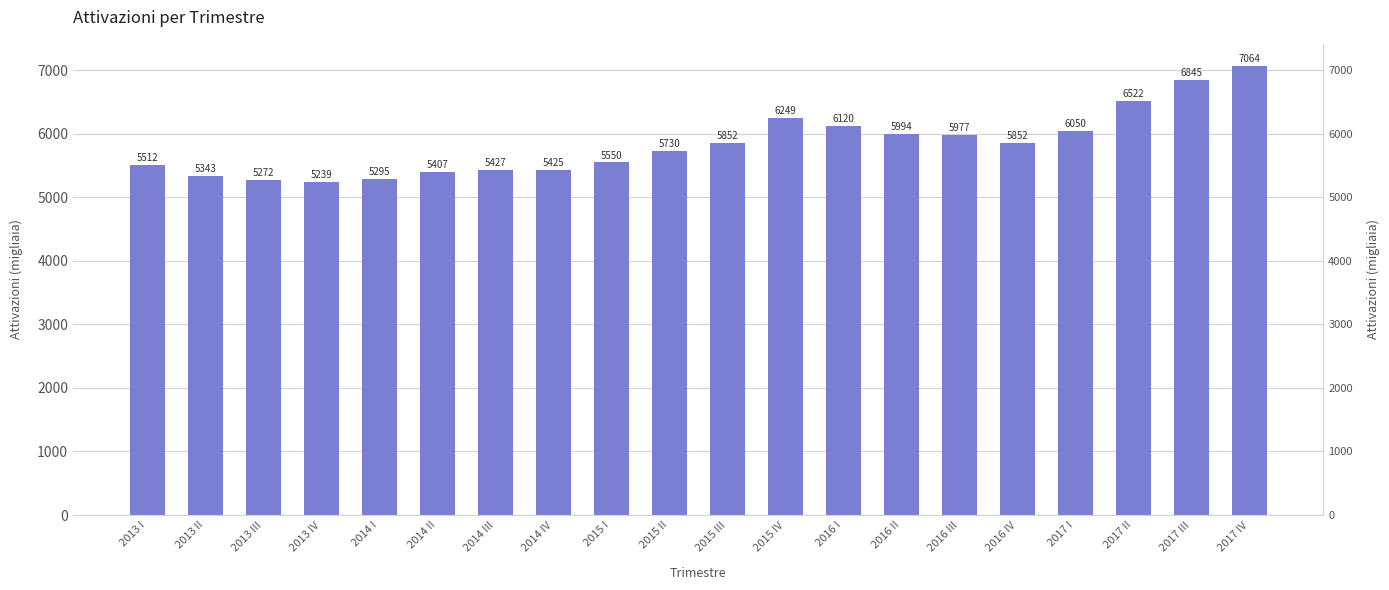

True or false: the data shows 5426.7 at 2014 III.

True